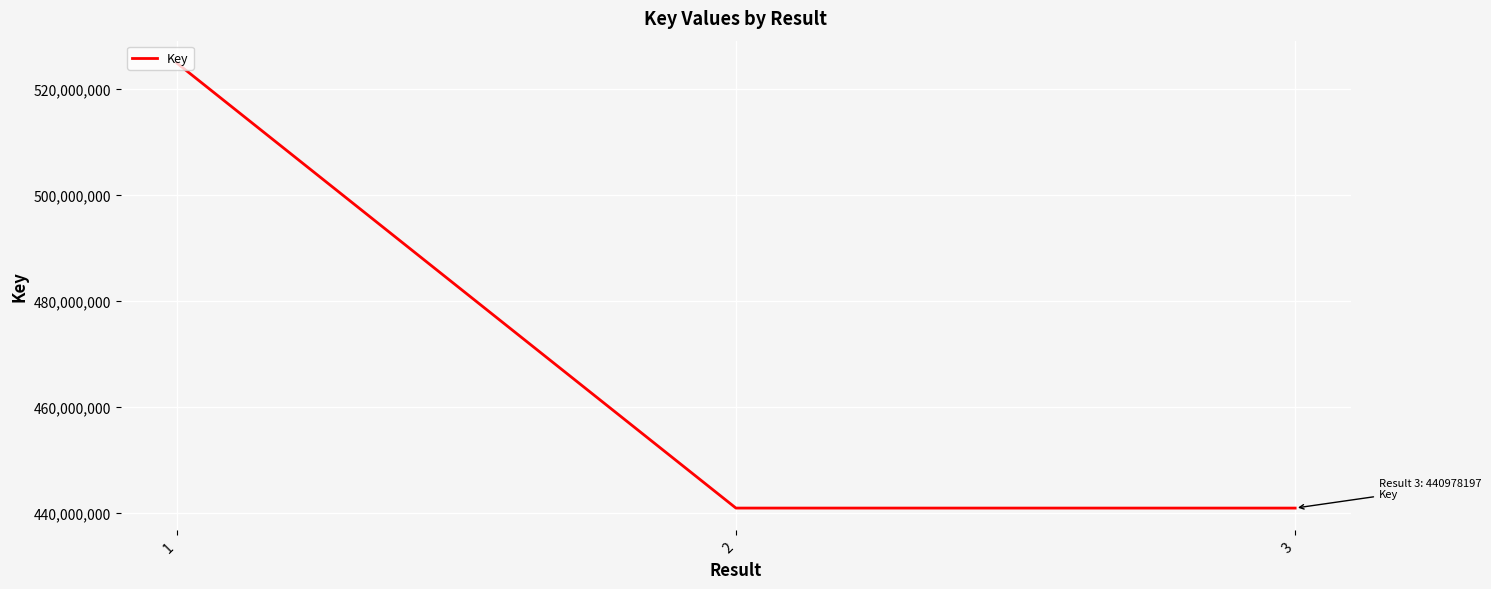

Approximately how many times larger is the value at 3 compared to 1?

0.8